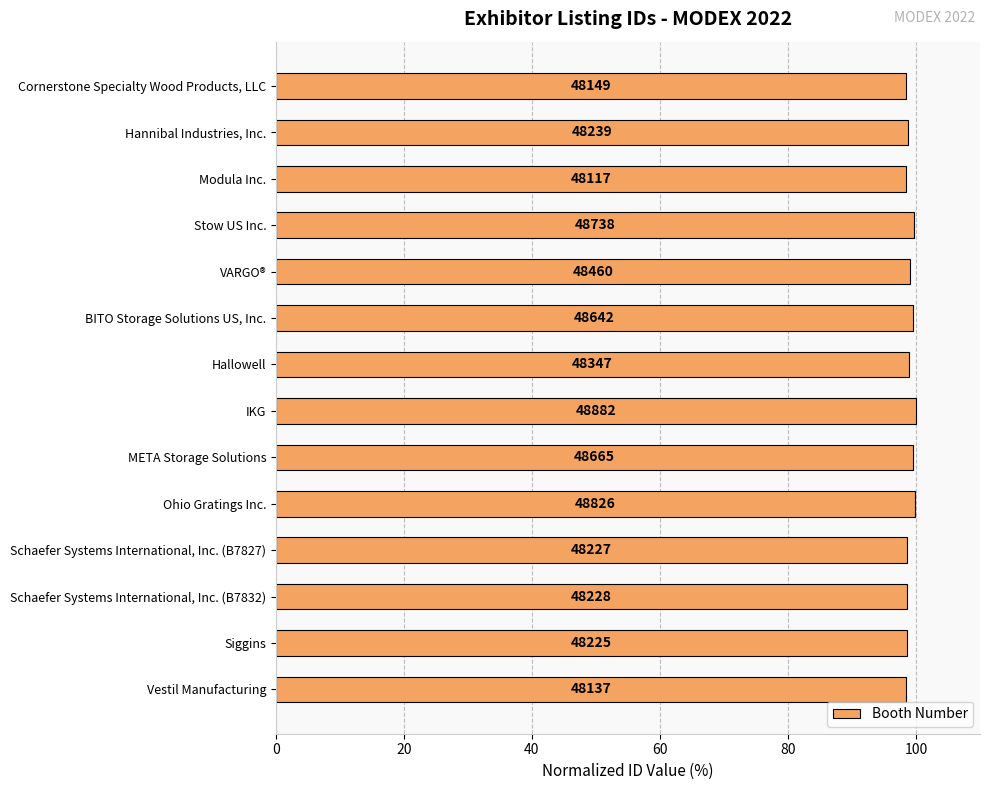

Does the chart contain any negative values?

No